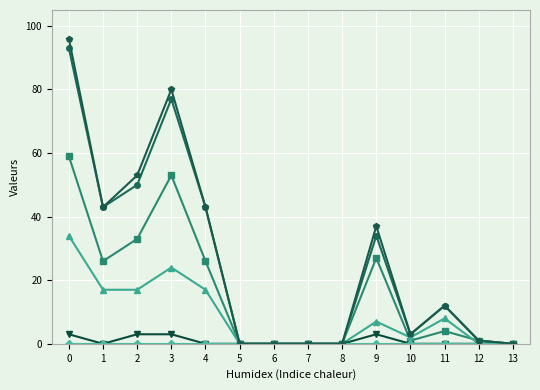

What is the greatest value displayed?

96